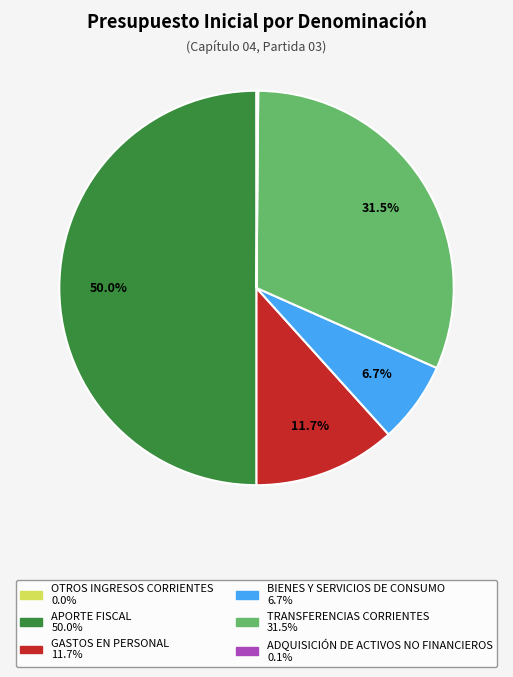

Is it true that APORTE FISCAL is 50% of the pie?

True